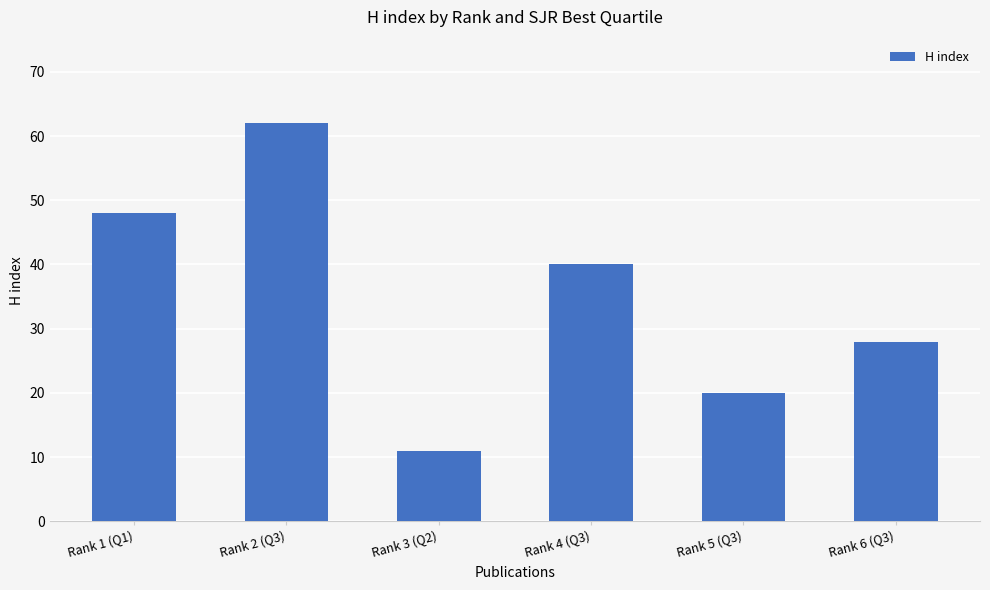

How many values are below 40?

3